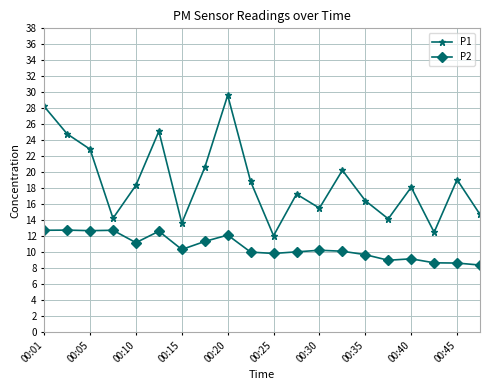

What is the difference between the maximum and minimum values in the P2 series?

4.4